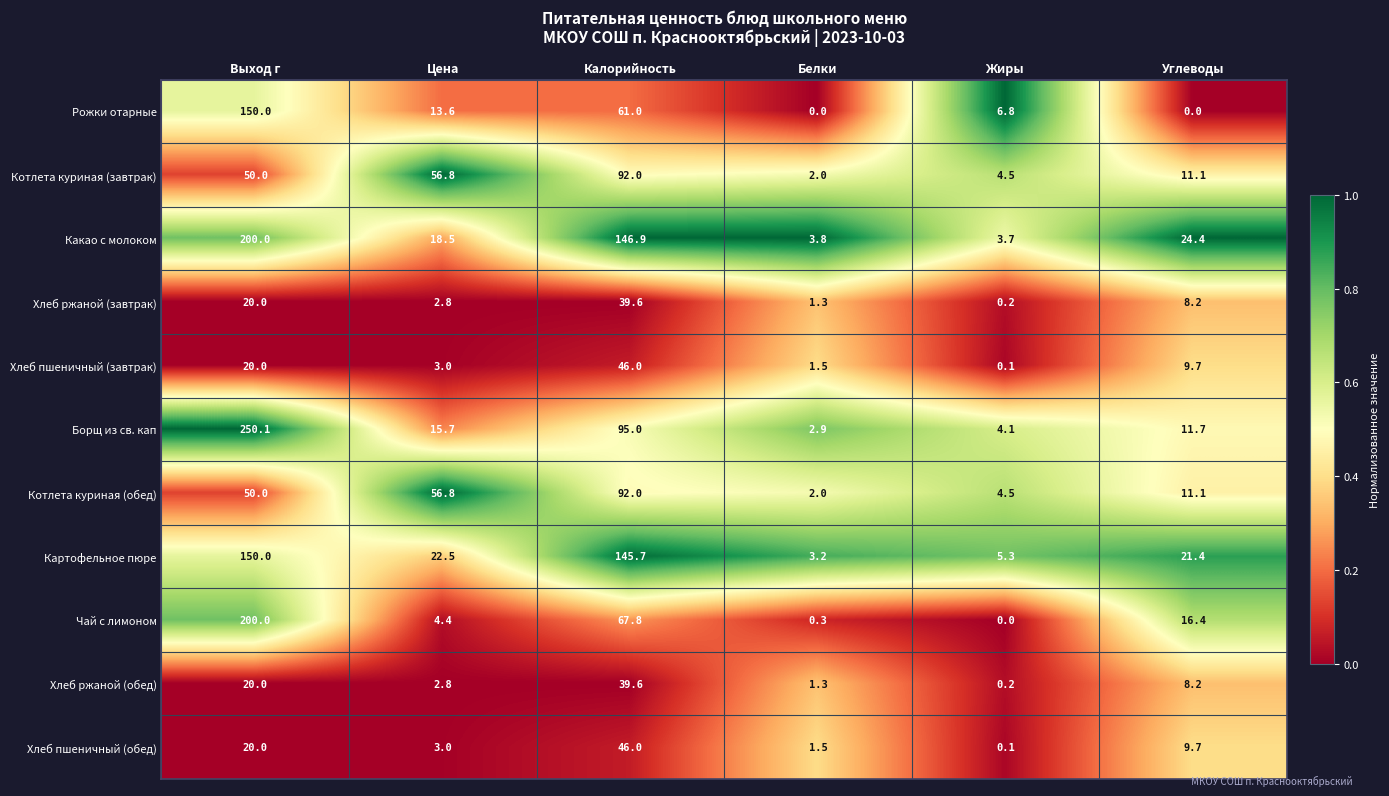

What is the difference between the Хлеб пшеничный (завтрак) values at Выход г and Белки?

18.5